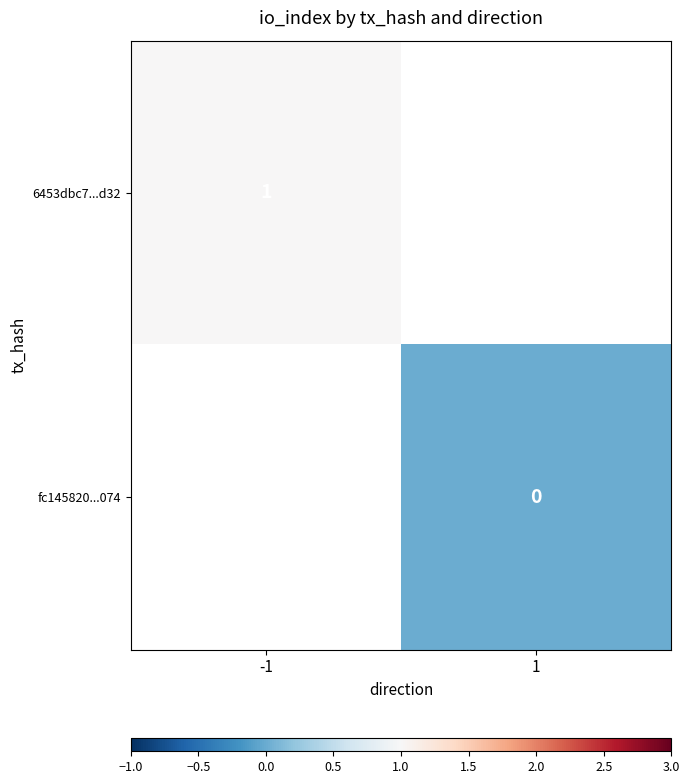

The 6453dbc7...d32 series shows 1.0 at -1. True or false?

True